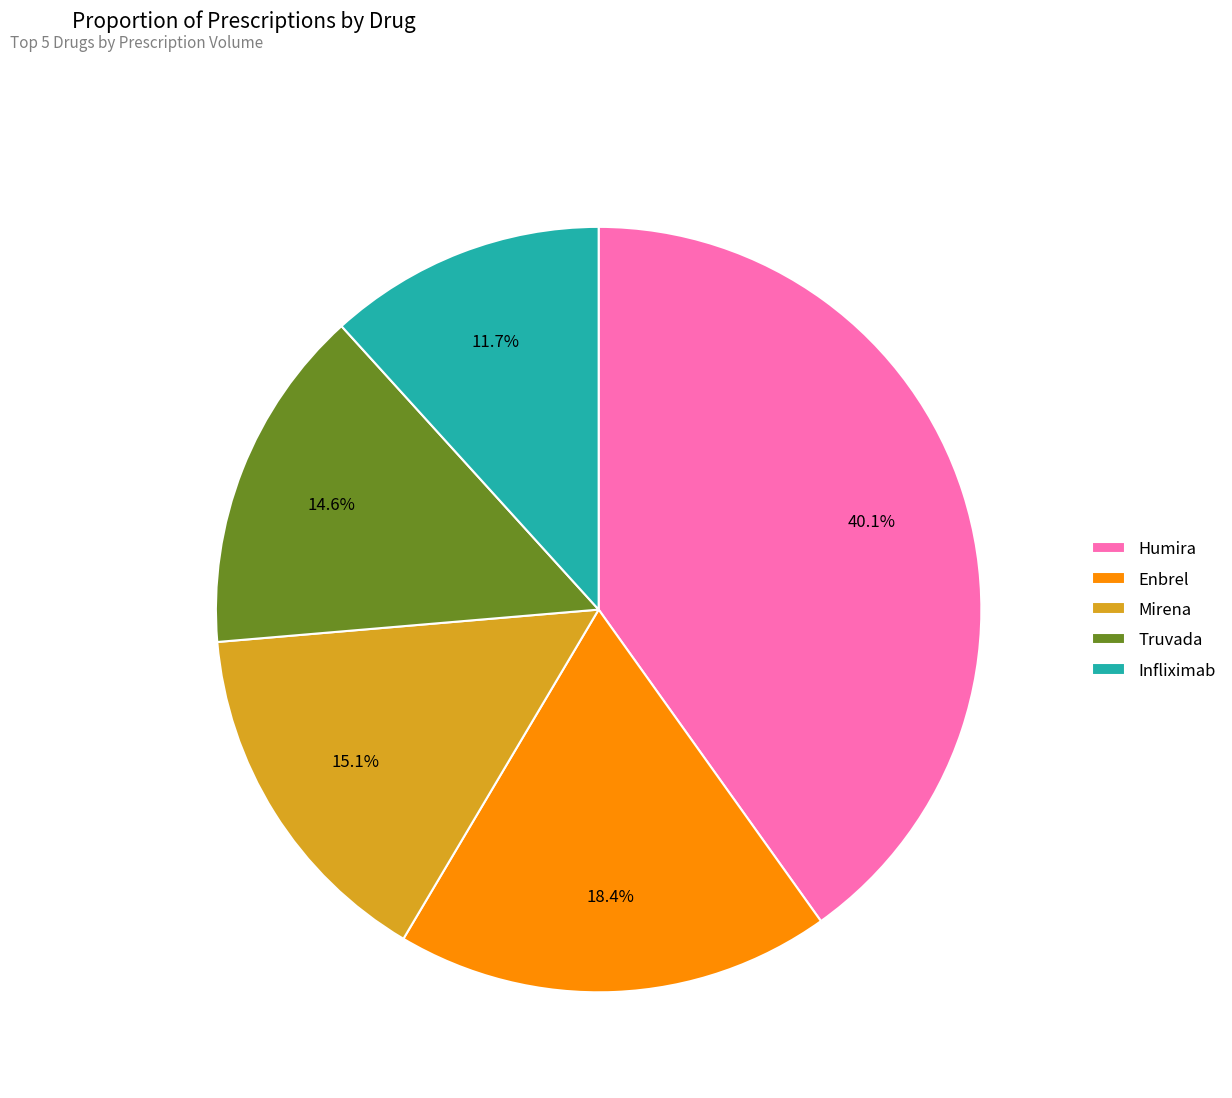

How many slices are in this pie chart?

5